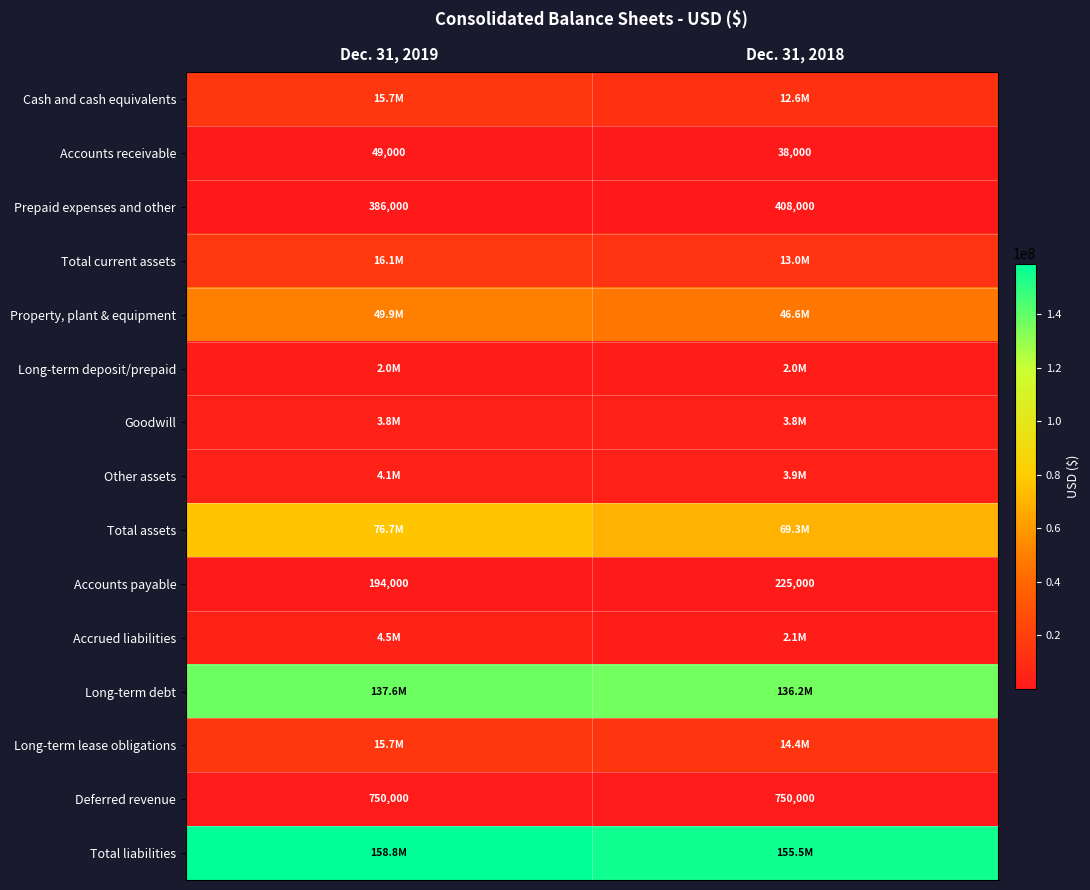

What is the highest value of the Other assets series?

4118000